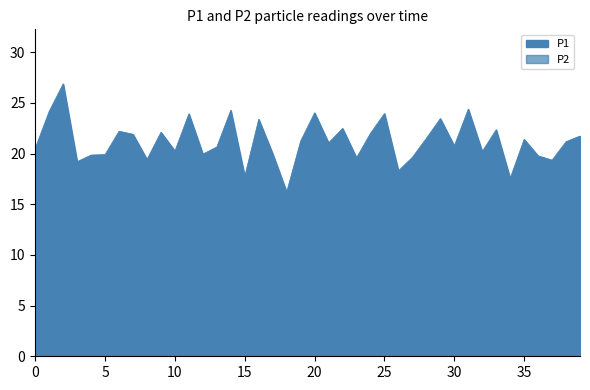

At which category is the sum across all series the highest?

10